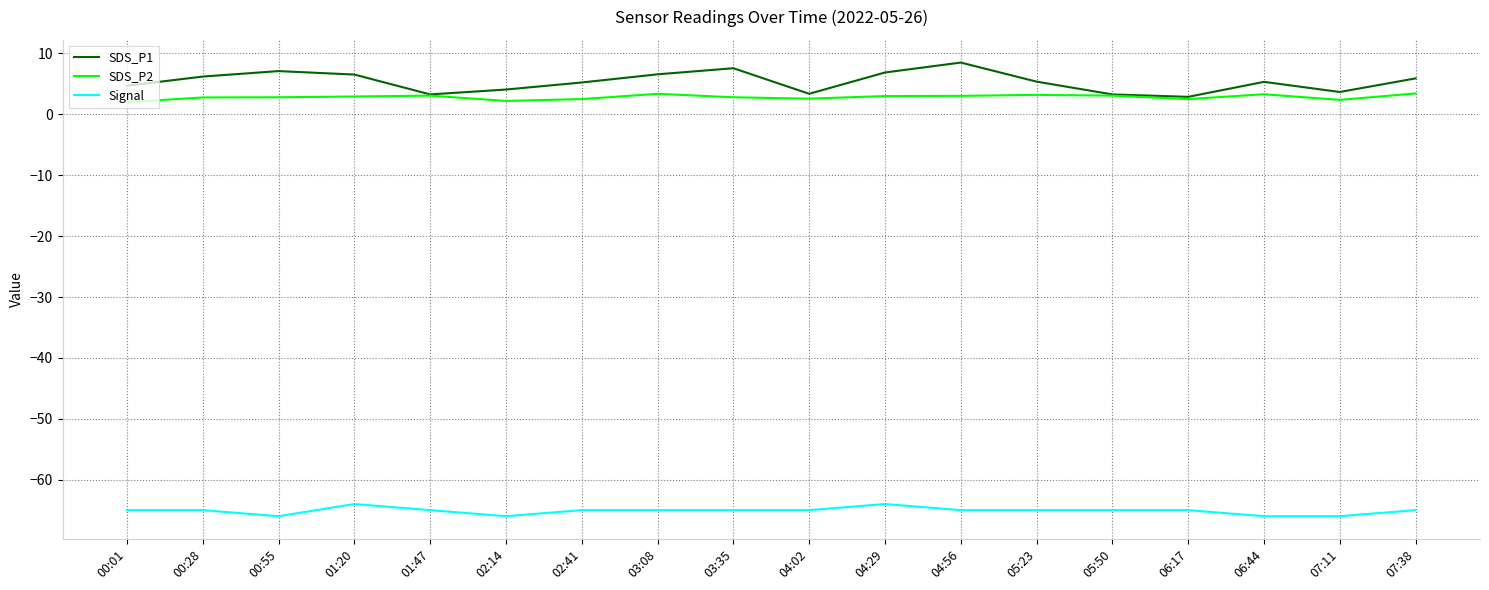

What position from the left is 00:55?

3